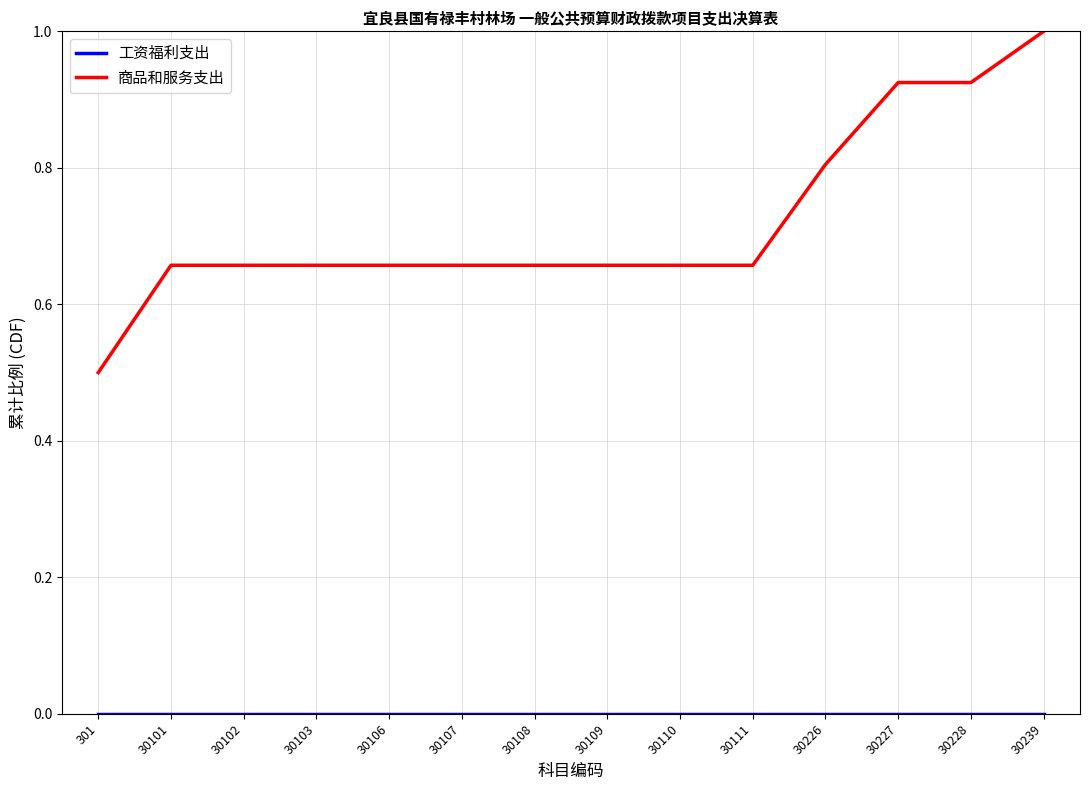

How many lines are shown in the chart?

2